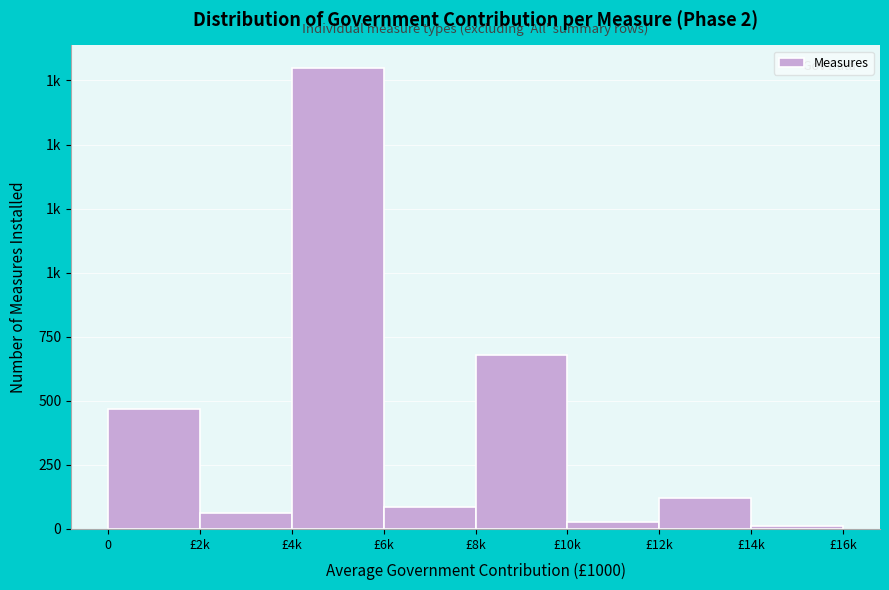

Are the bars horizontal?

No